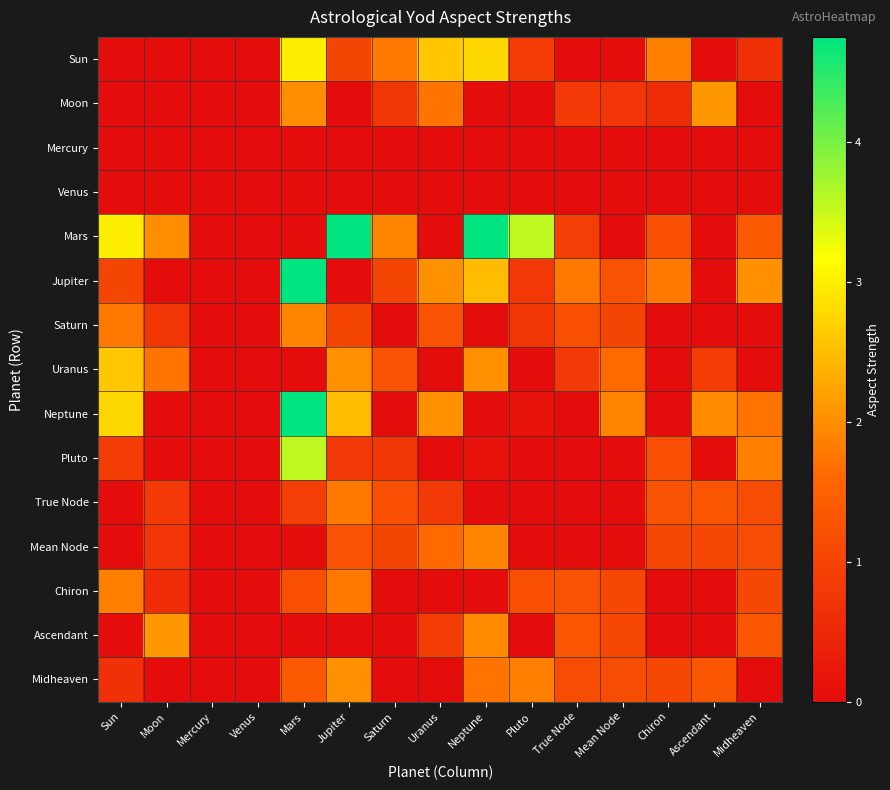

Rank the series by their maximum value, from highest to lowest.

Mars, Jupiter, Neptune, Pluto, Sun, Uranus, Moon, Ascendant, Midheaven, Saturn, Mean Node, Chiron, True Node, Mercury, Venus